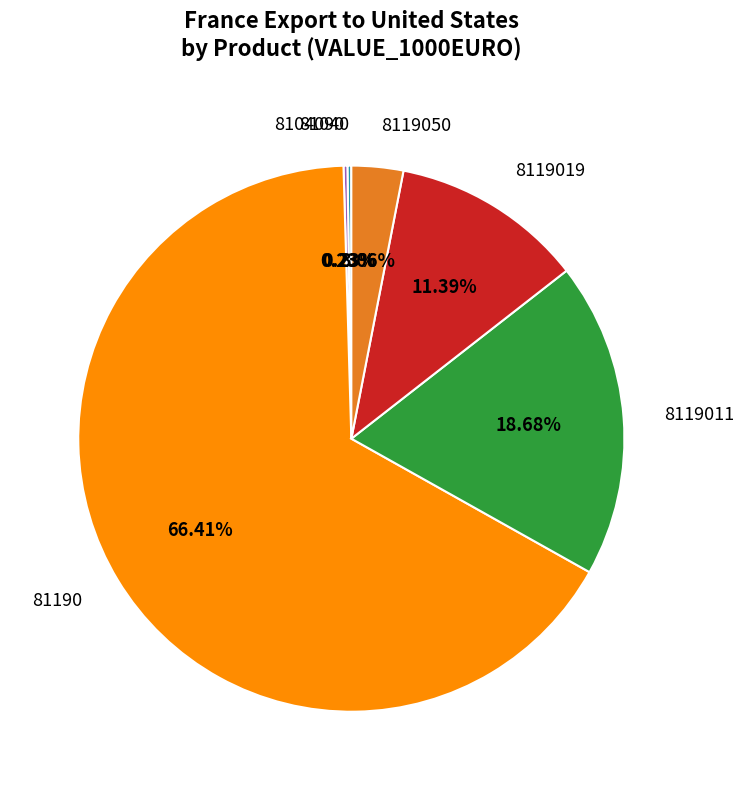

Between 8119011 and 8119050, which is larger?

8119011